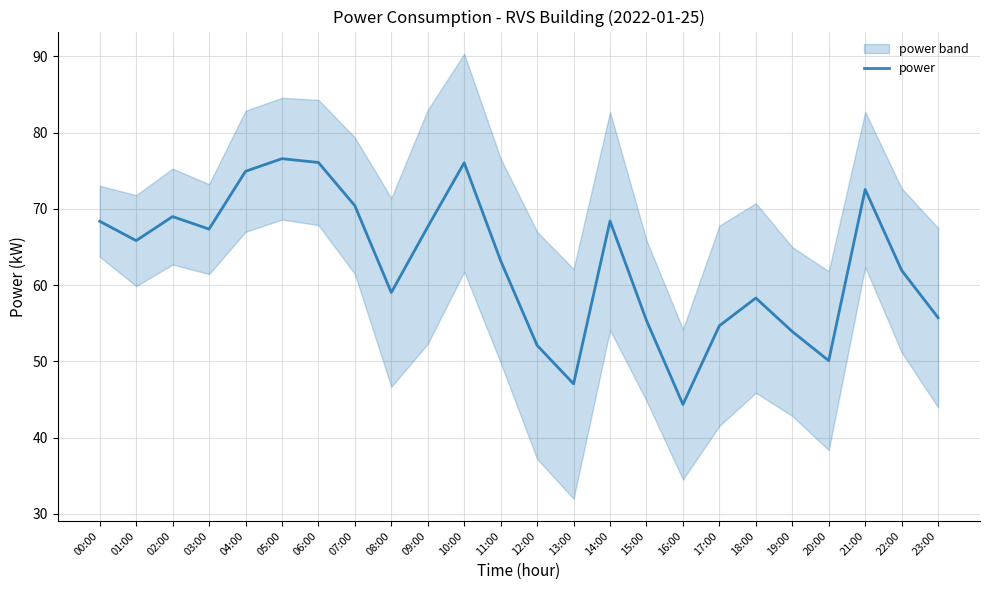

Reading left to right, what are all the values shown in this chart?

00:00=68.4	01:00=65.8	02:00=69.0	03:00=67.3	04:00=74.9	05:00=76.6	06:00=76.1	07:00=70.4	08:00=59.0	09:00=67.6	10:00=76.0	11:00=63.2	12:00=52.1	13:00=47.0	14:00=68.4	15:00=55.4	16:00=44.3	17:00=54.7	18:00=58.3	19:00=53.9	20:00=50.1	21:00=72.5	22:00=61.9	23:00=55.7